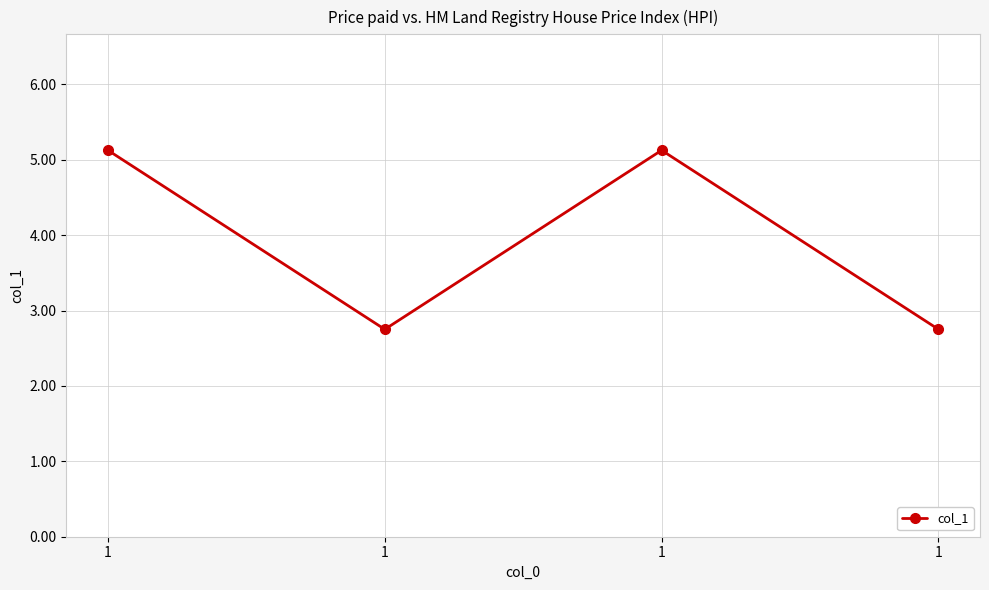

How many values are below 5?

2